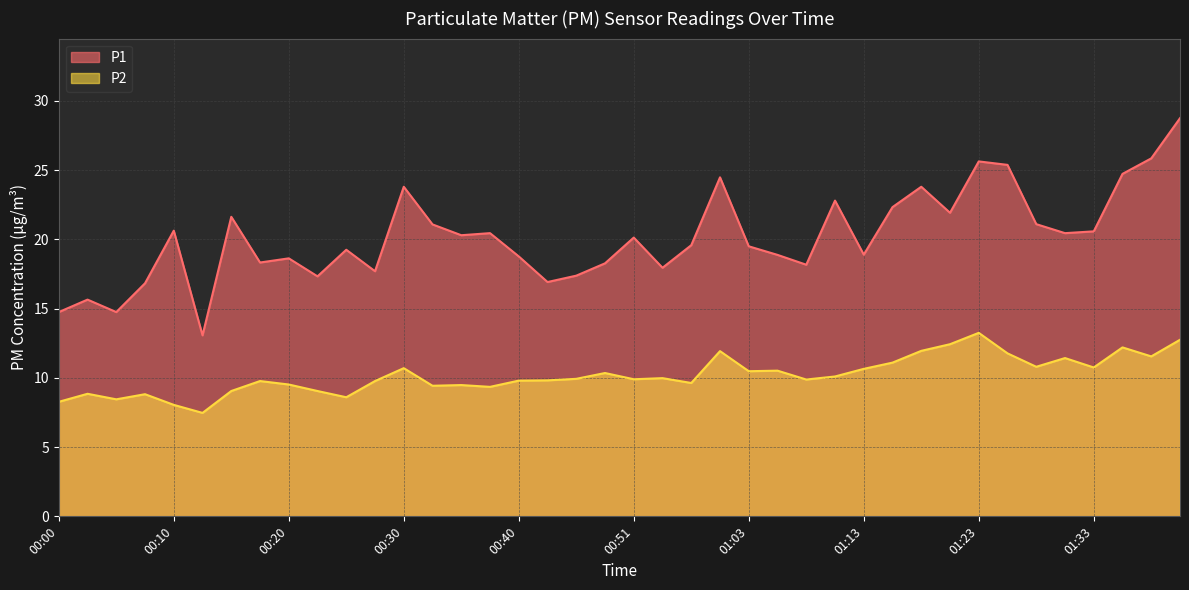

What is the value of the P1 point at the 4th from the left?

16.8